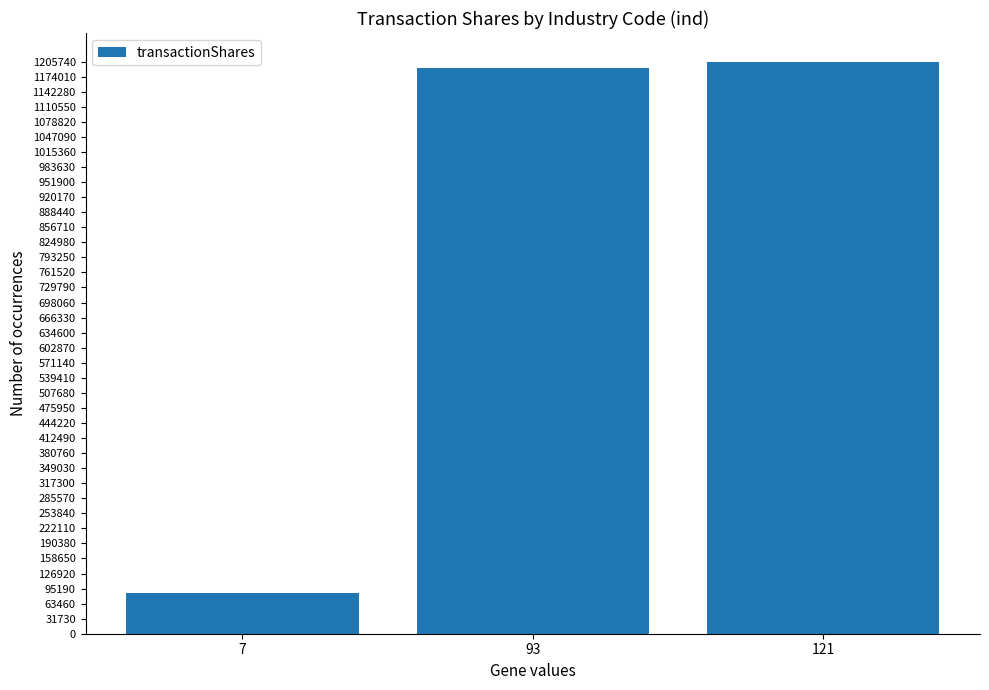

What is the difference between the maximum and second lowest values?

12568